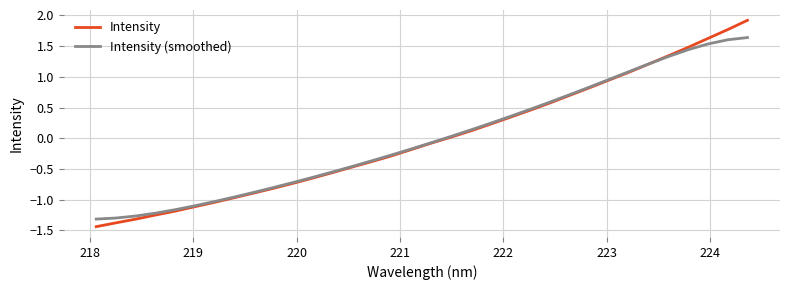

Rank the series by their maximum value, from lowest to highest.

Intensity (smoothed), Intensity